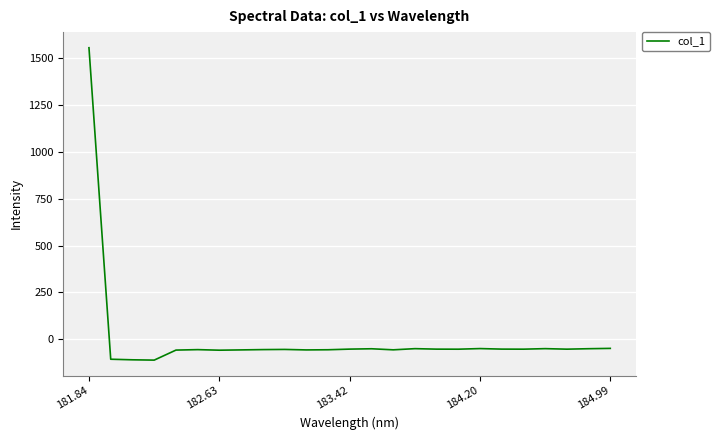

What is the greatest value displayed?

1556.8